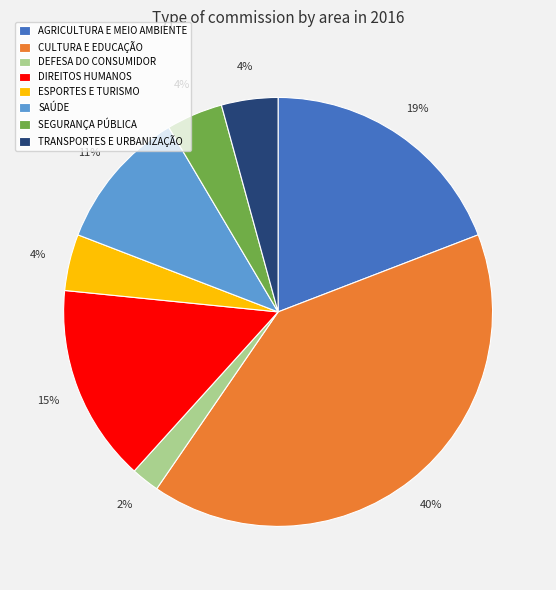

Is there any slice that represents more than half of the pie?

No